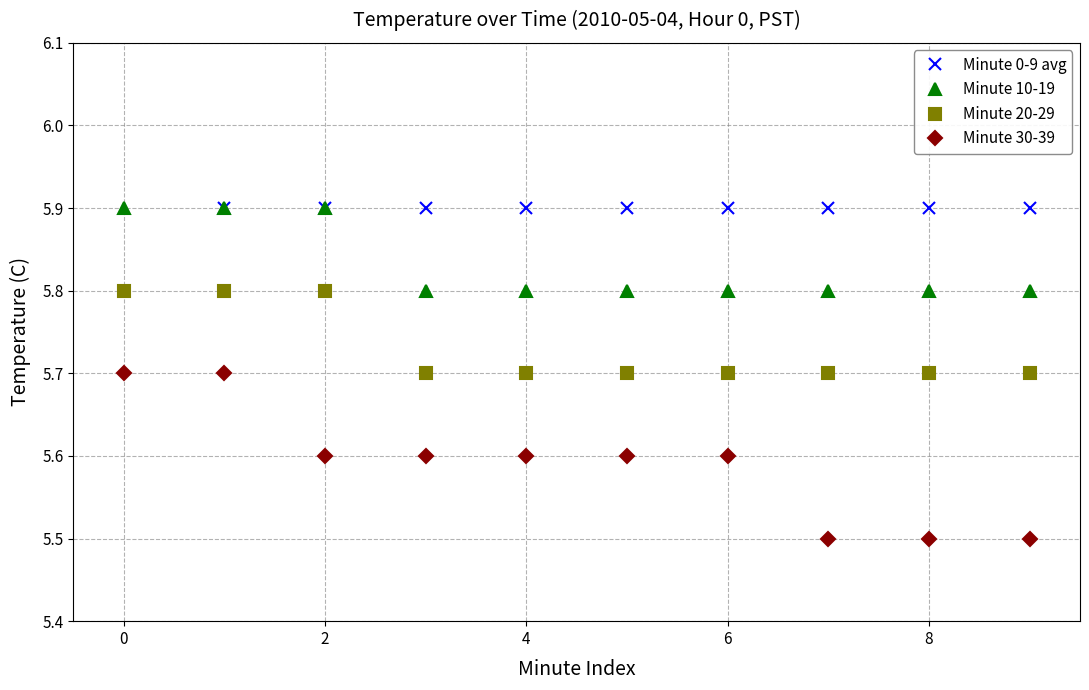

What is the maximum value shown in the chart?

5.9